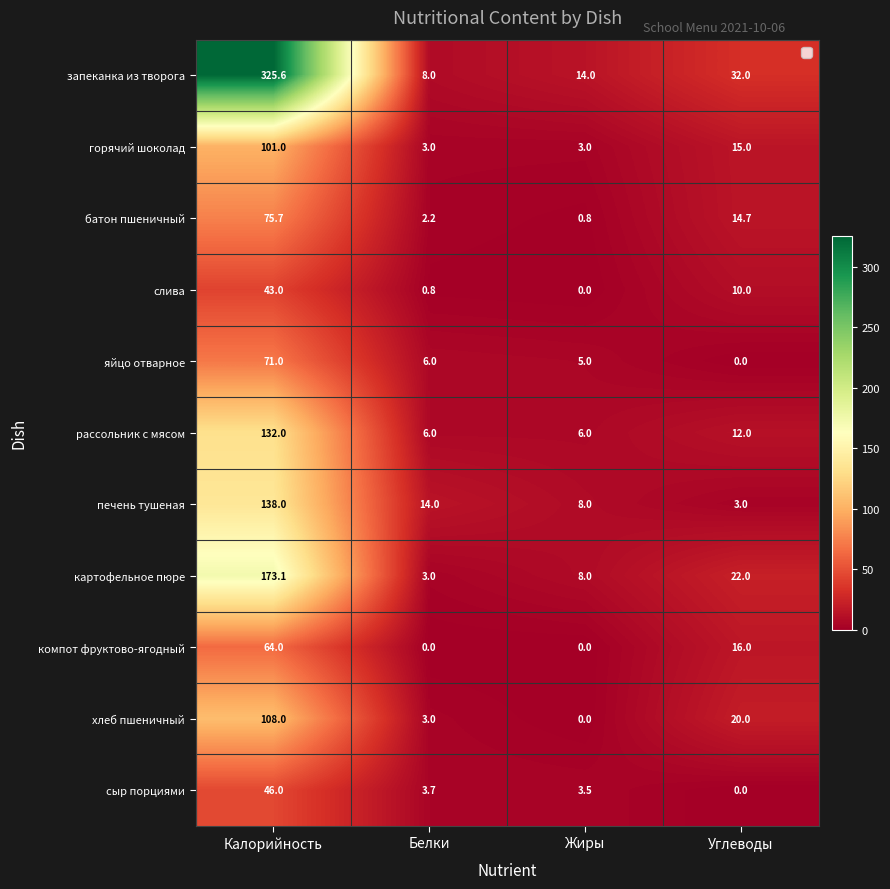

The слива series shows 13.9 at Углеводы. True or false?

False